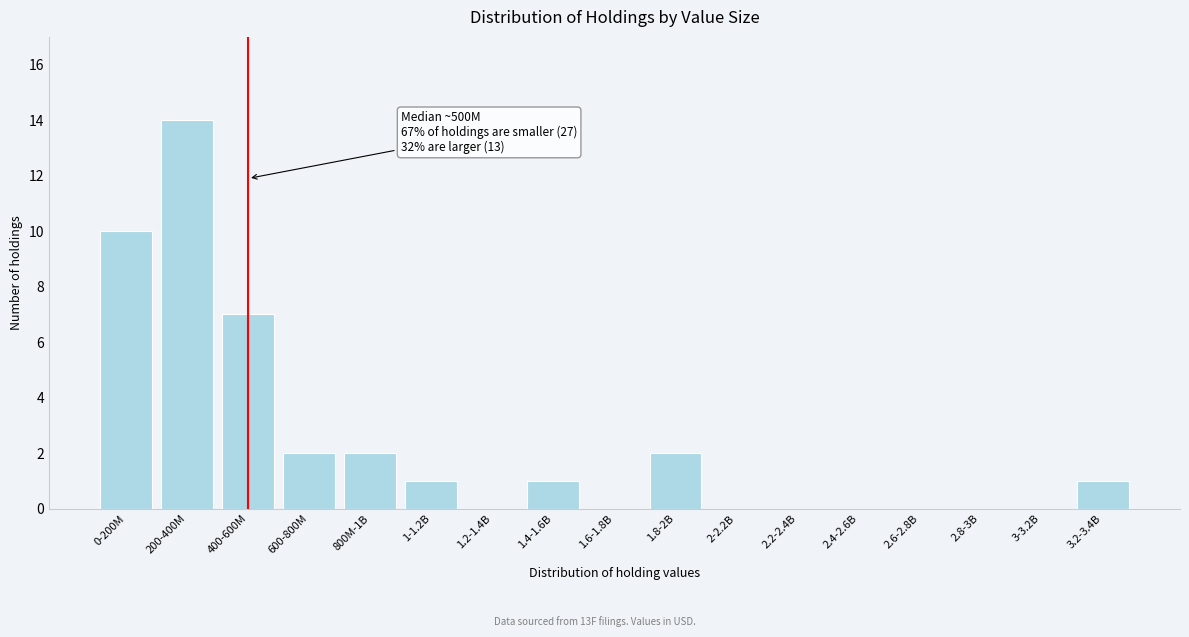

Reading right to left, extract all data points from this chart.

3.2-3.4B=1	3-3.2B=0	2.8-3B=0	2.6-2.8B=0	2.4-2.6B=0	2.2-2.4B=0	2-2.2B=0	1.8-2B=2	1.6-1.8B=0	1.4-1.6B=1	1.2-1.4B=0	1-1.2B=1	800M-1B=2	600-800M=2	400-600M=7	200-400M=14	0-200M=10